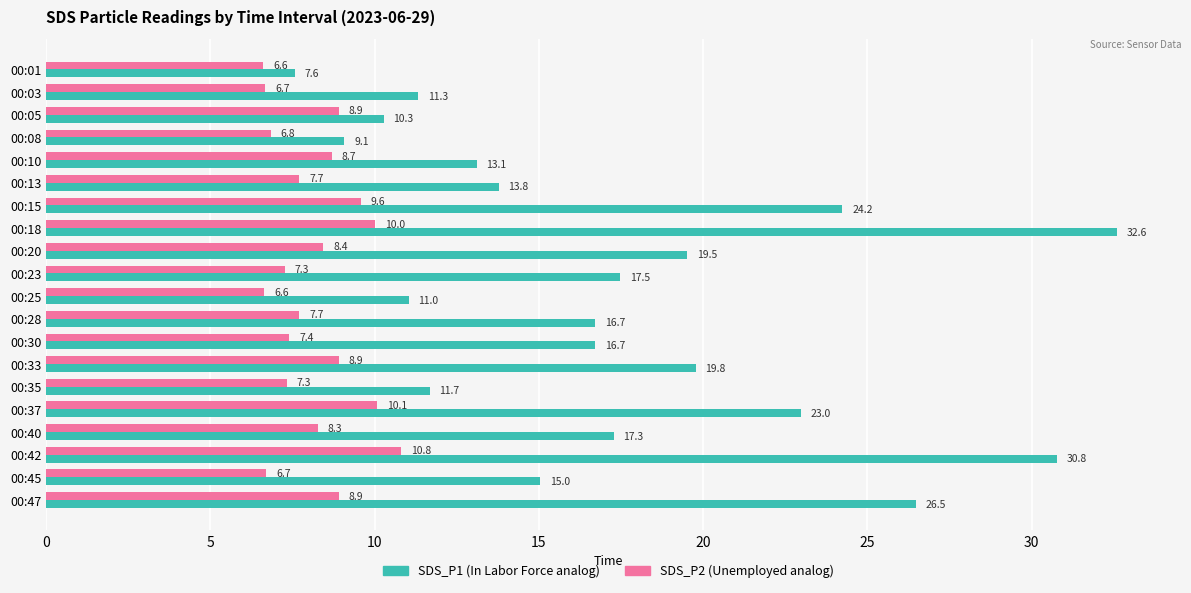

What is the greatest value displayed?

32.6